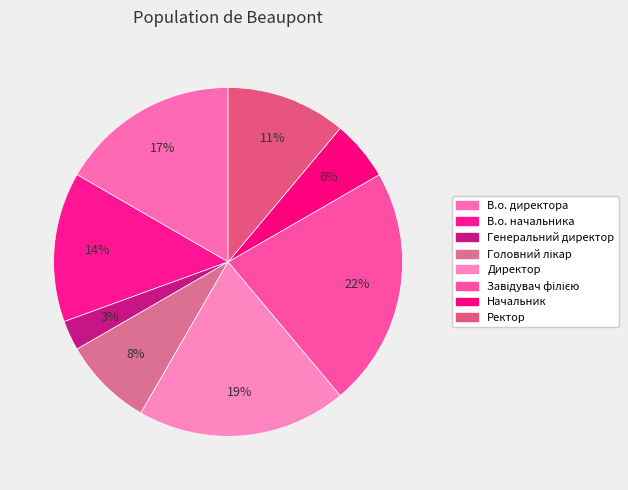

How many segments does this pie chart have?

8